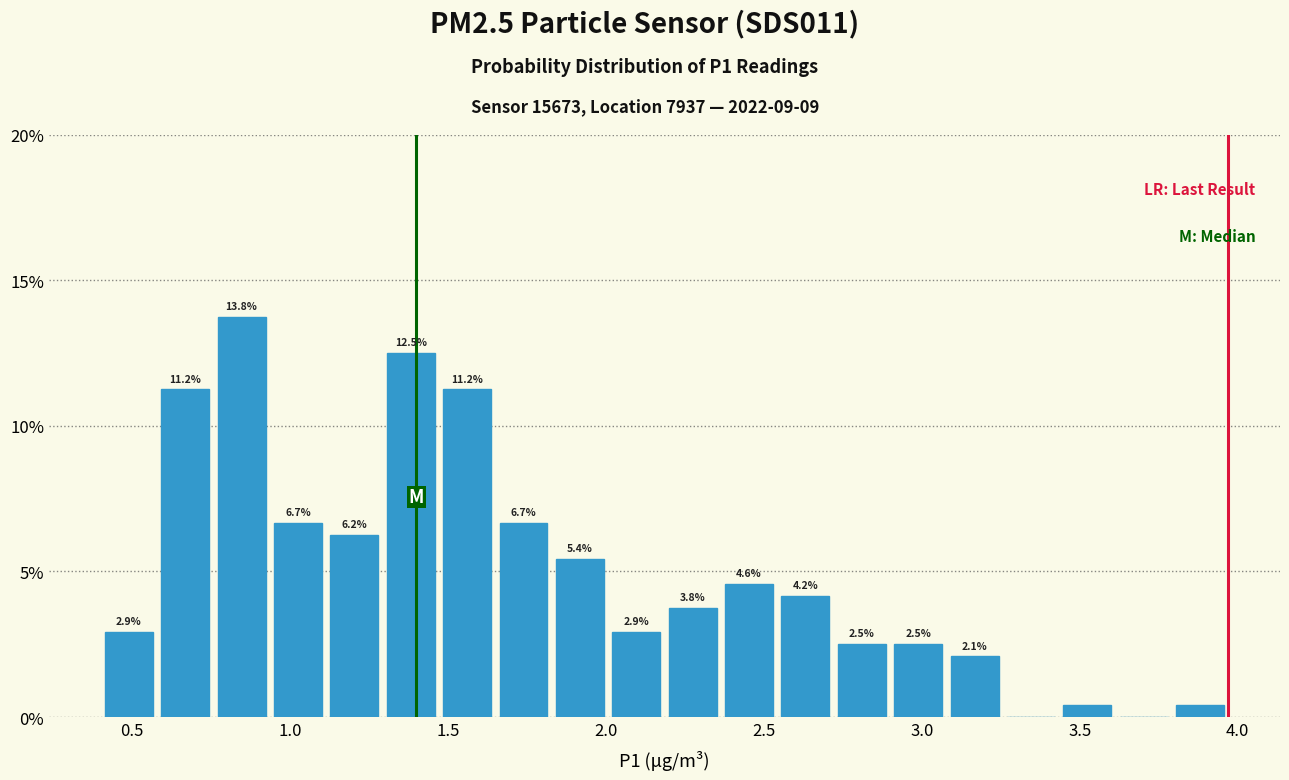

Around what value on the x-axis is the tallest bar? Give the approximate position of its centre, as read against the axis.

0.85